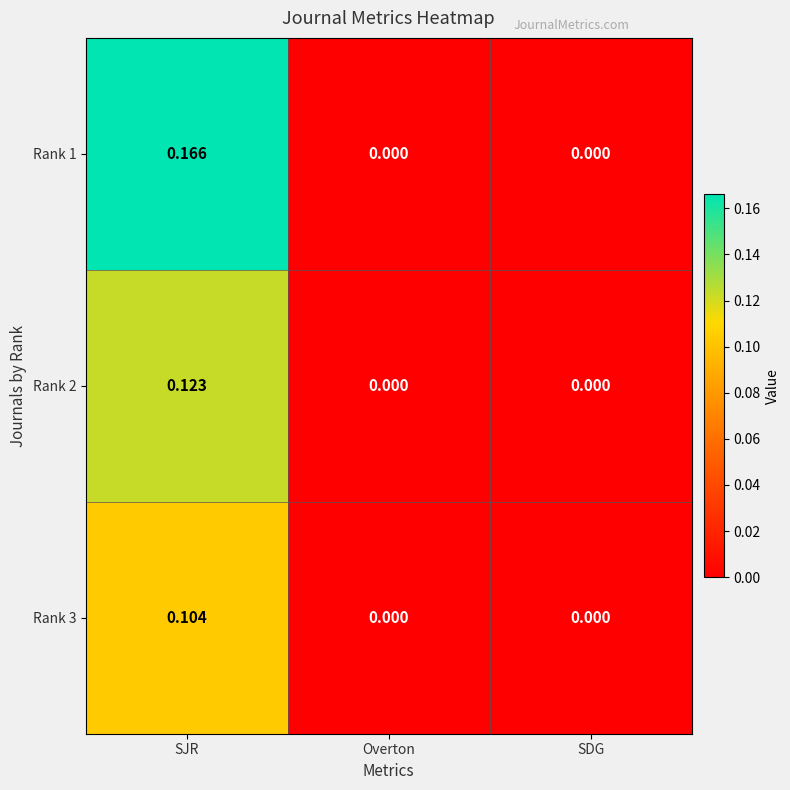

Which category has the highest value across all series?

SJR